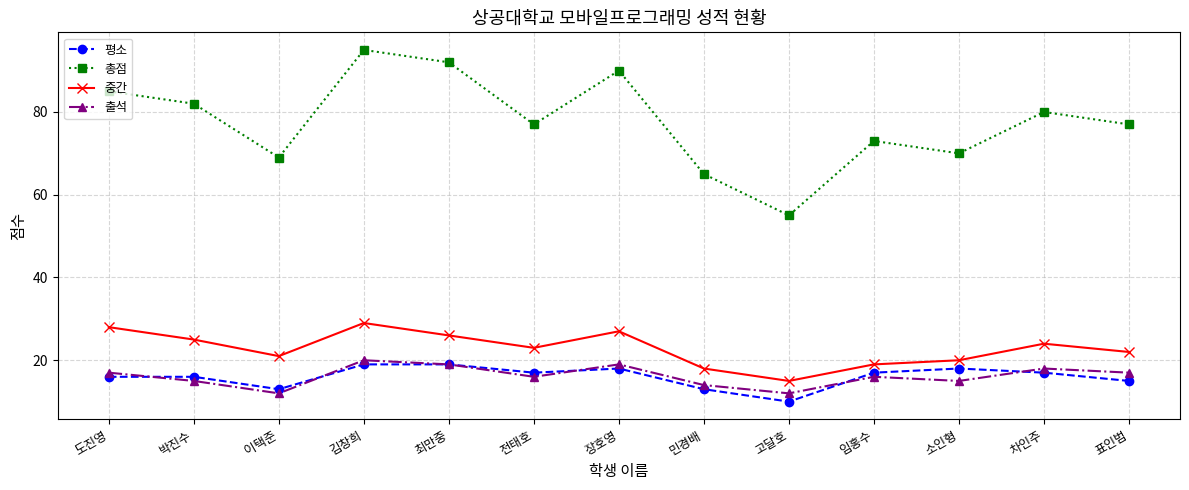

True or false: 평소 and 총점 intersect in this chart.

False